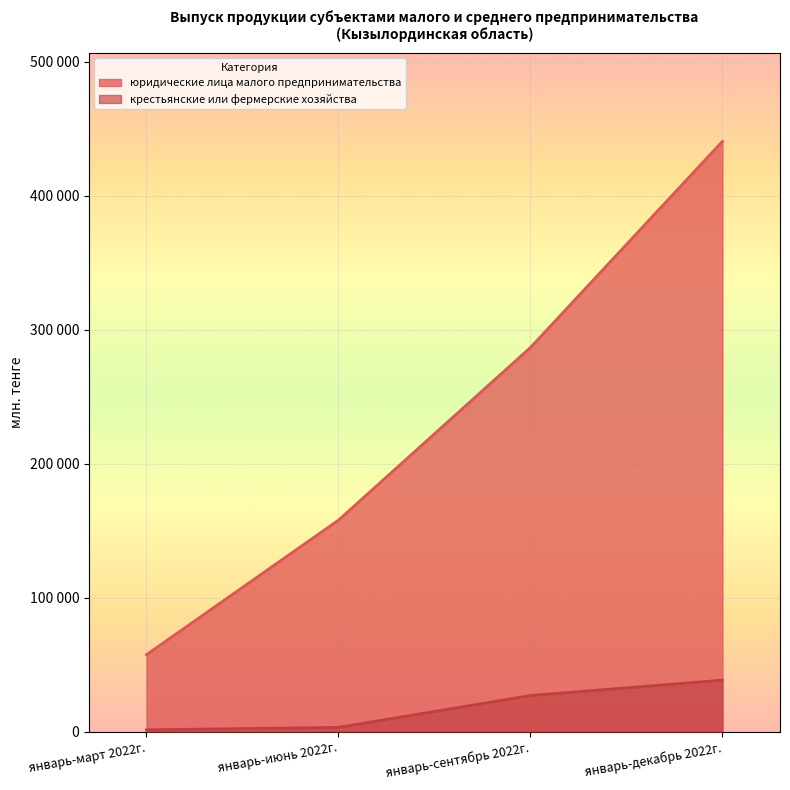

How many юридические лица малого предпринимательства values are between 157815 and 440508?

3